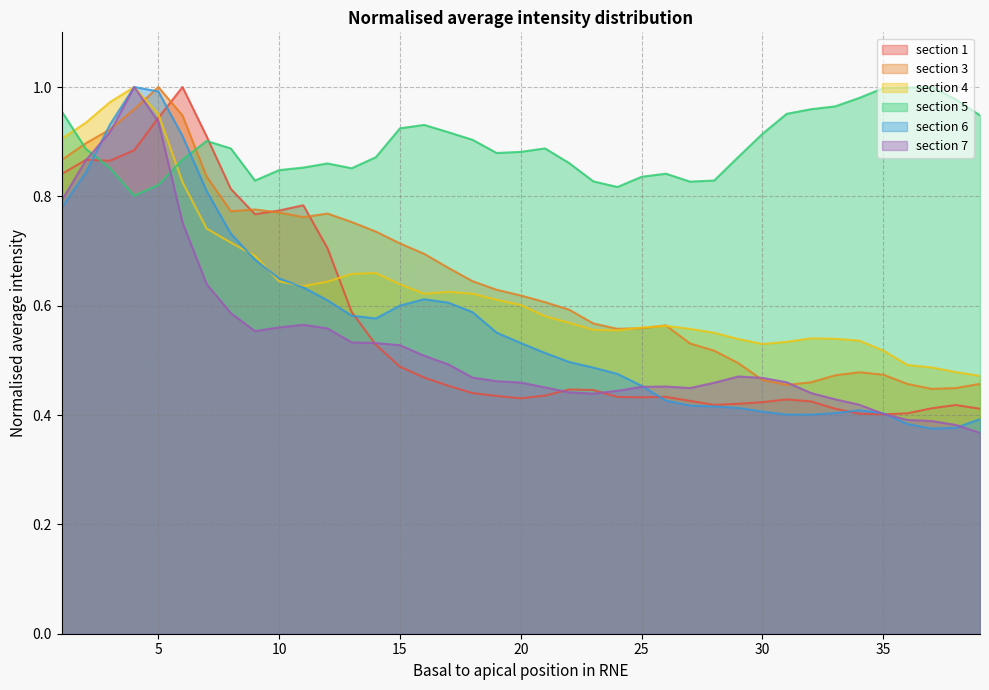

At how many categories does at least one series exceed 0?

39